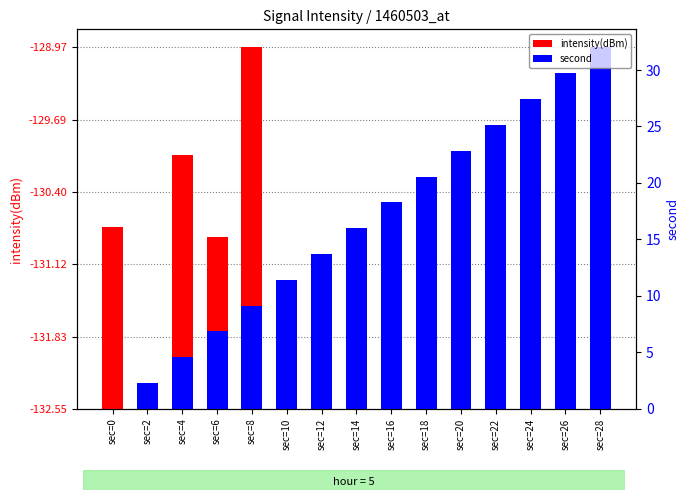

How many data points in intensity(dBm) are less than 1?

5